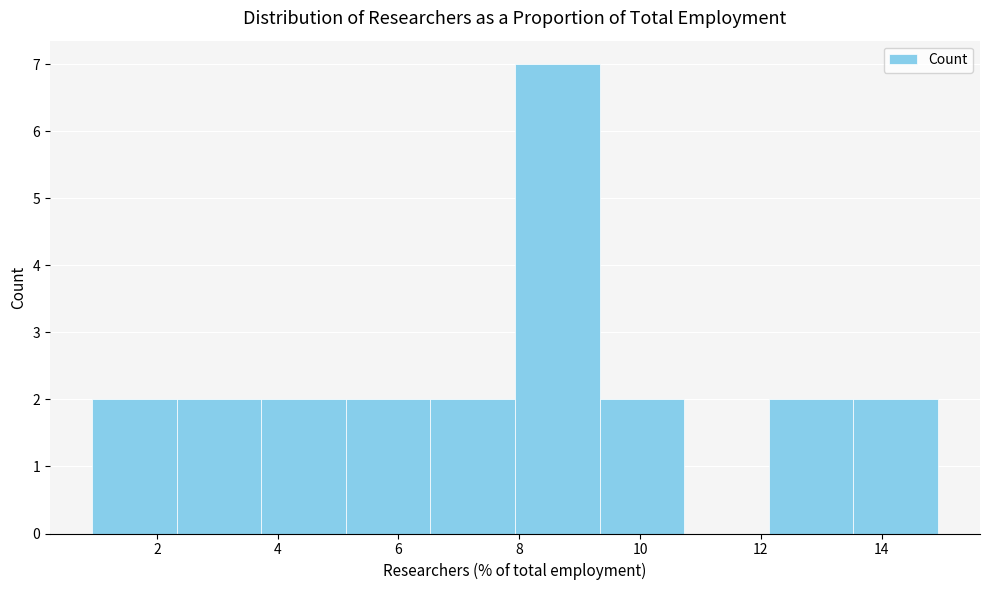

How tall is the bar that spans 1.0 to 2.4 on the x-axis? Neither the bar edges nor the heights are printed on the chart, so give them approximately, as read against the axes.

2